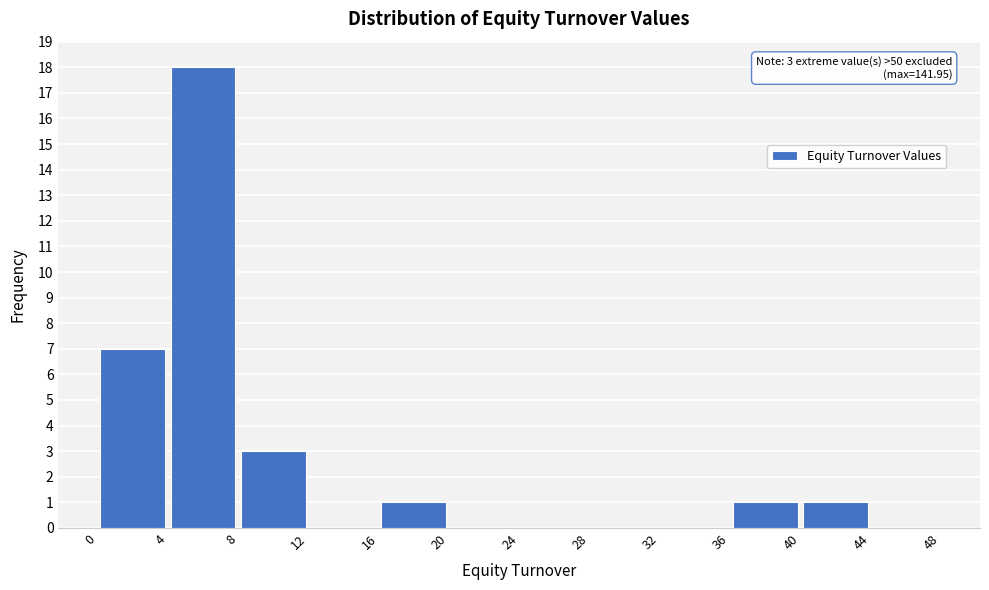

Over which range of the x-axis is the bar tallest?

4 to 8